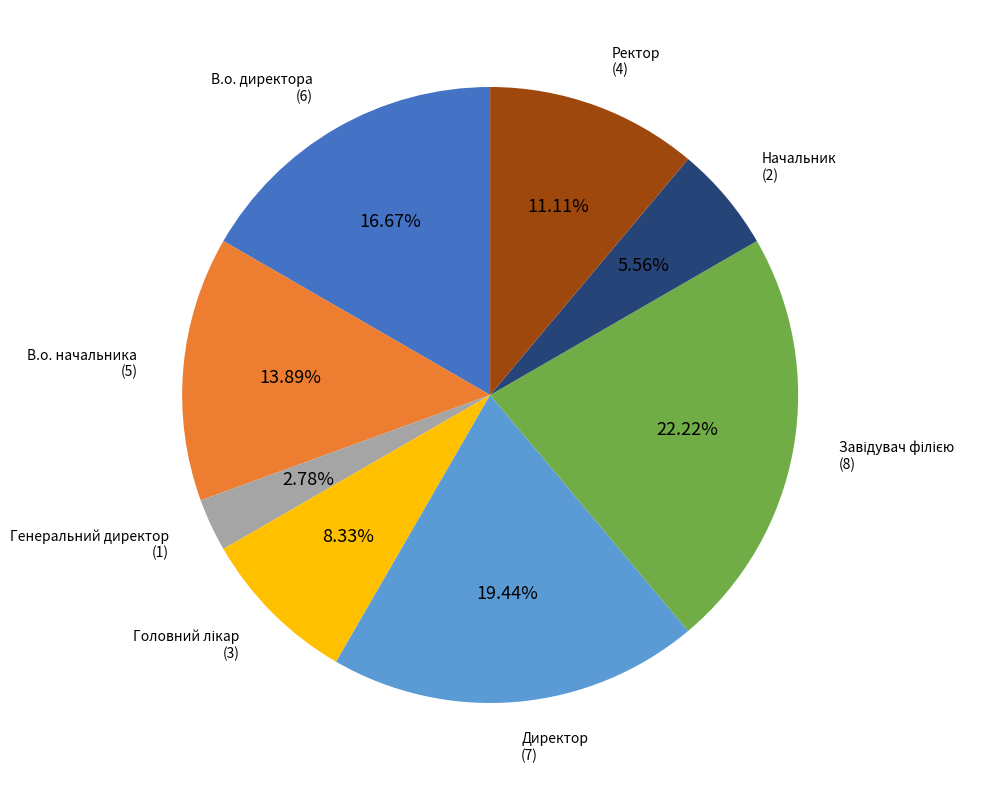

To the nearest percent, what is the difference between the largest and smallest slice percentages?

19%